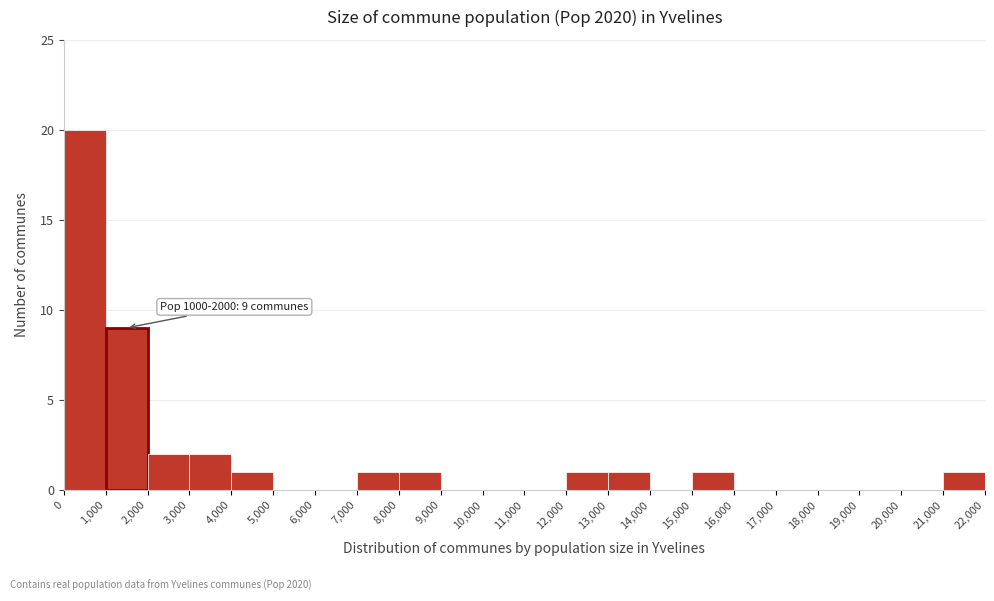

Over which range of the x-axis is the bar tallest?

0 to 1,000